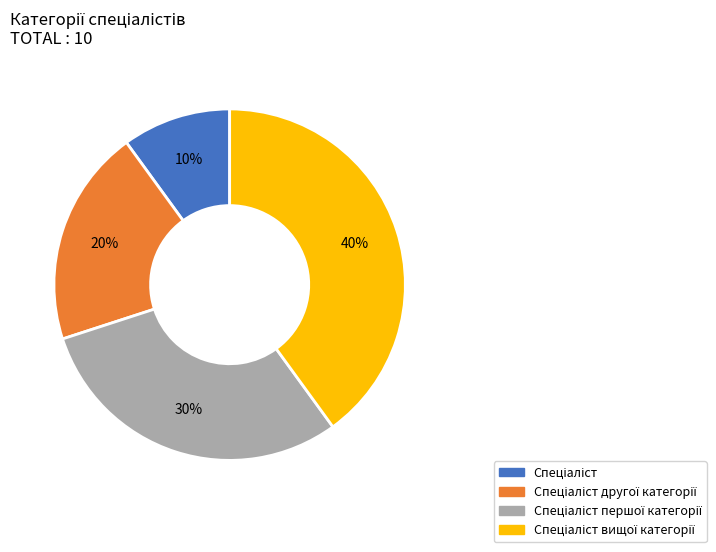

To the nearest percent, what is the average slice percentage?

25%